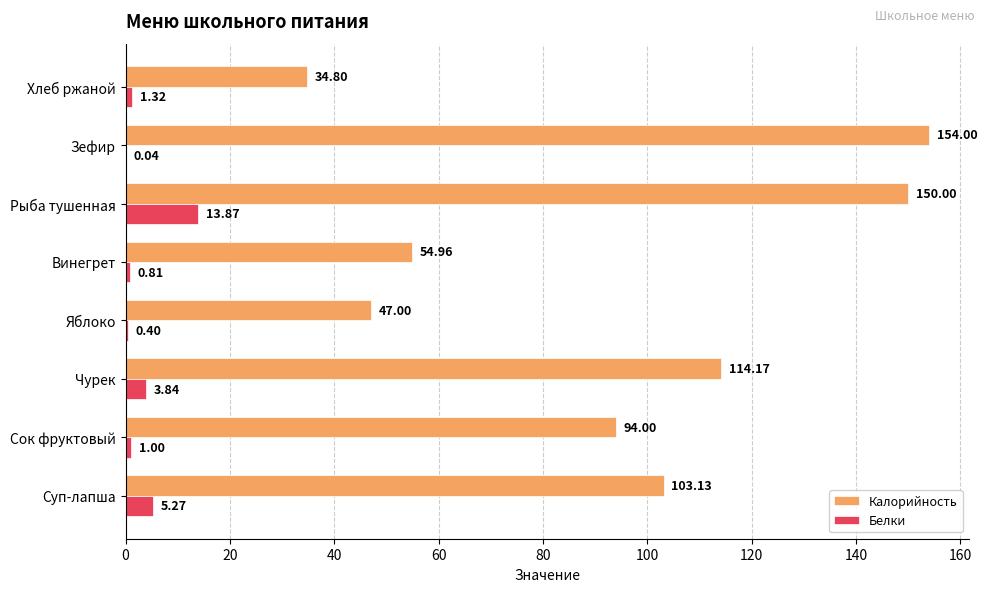

Which label corresponds to the largest value in the chart?

Зефир